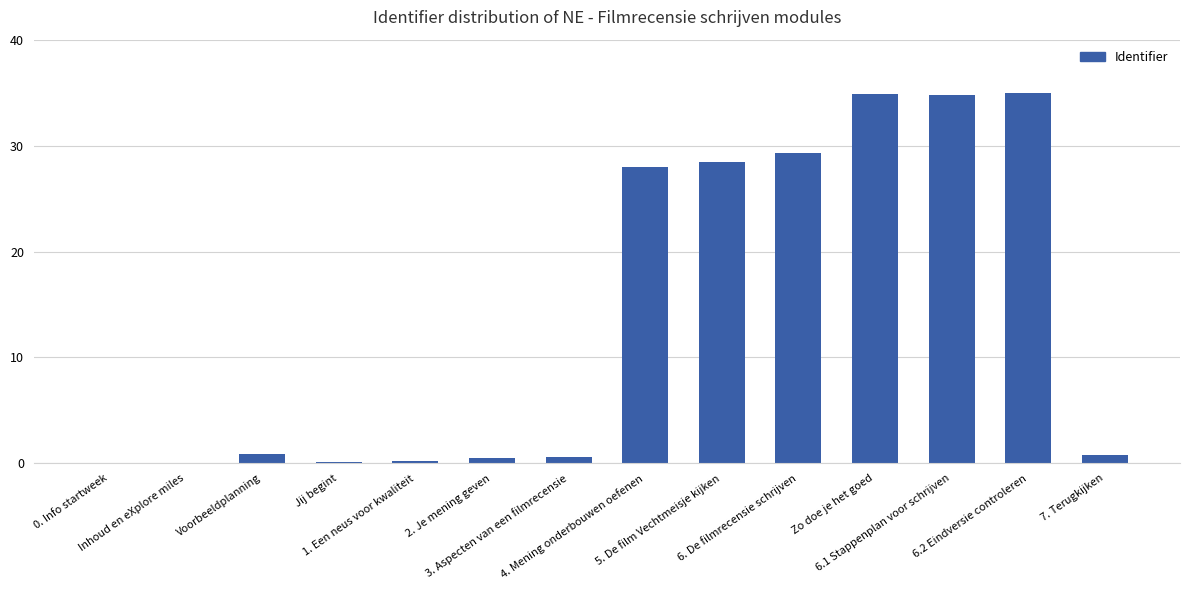

What is the sum of all values?

193.7